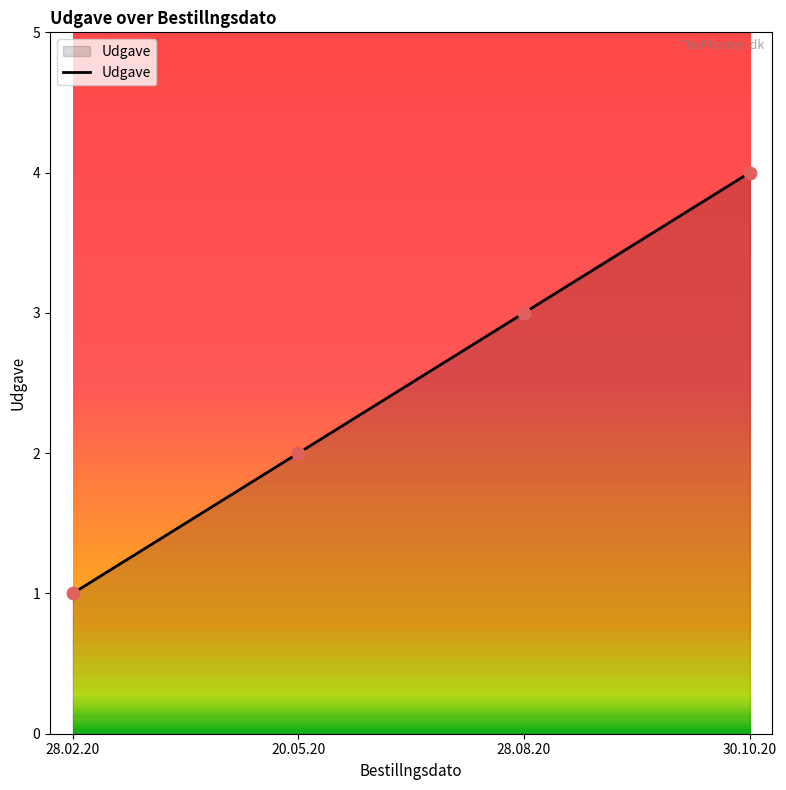

Approximately how many times larger is the value at 28.08.20 compared to 28.02.20?

3.0